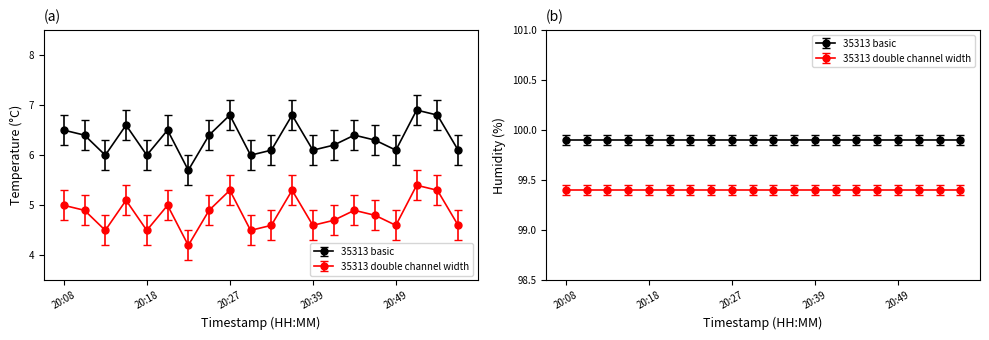

What is the difference between the second highest and second lowest values in the 35313 basic series?

0.8